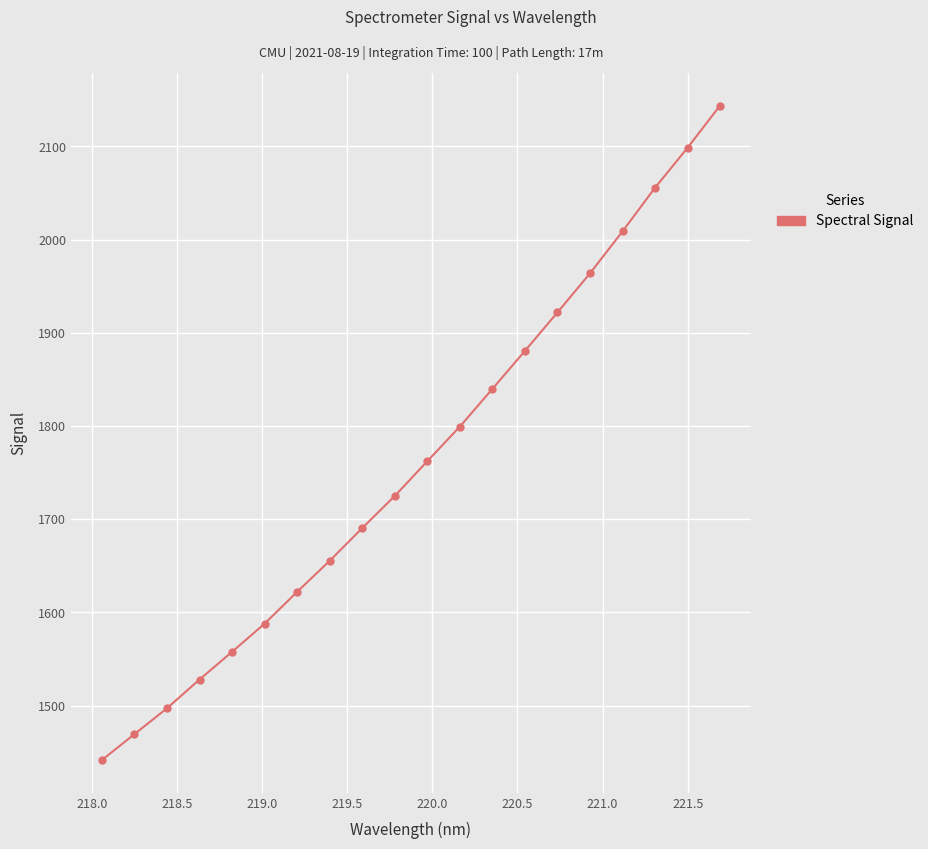

Reading right to left, what are all the values shown in this chart?

2143.9	2098.5	2055.7	2008.9	1963.9	1921.9	1880.7	1839.9	1799.5	1762.3	1725.1	1690.6	1655.5	1622.2	1588.0	1557.8	1528.1	1497.2	1469.5	1441.6